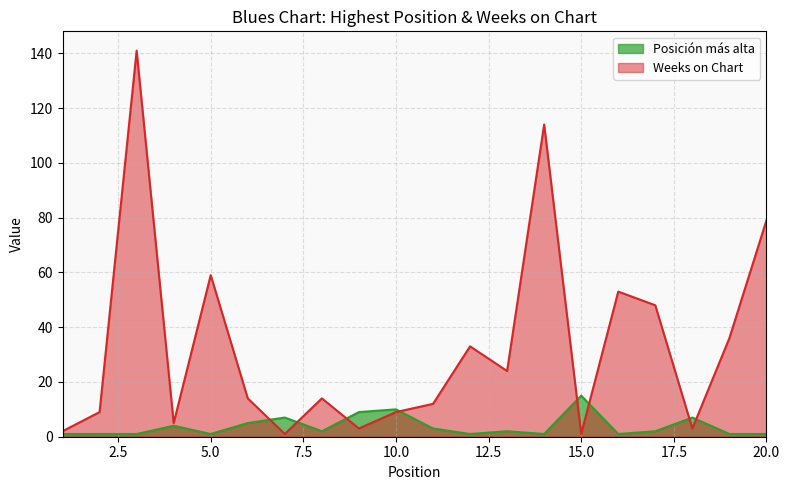

What are all the series names shown in the legend?

Posición más alta, Weeks on Chart